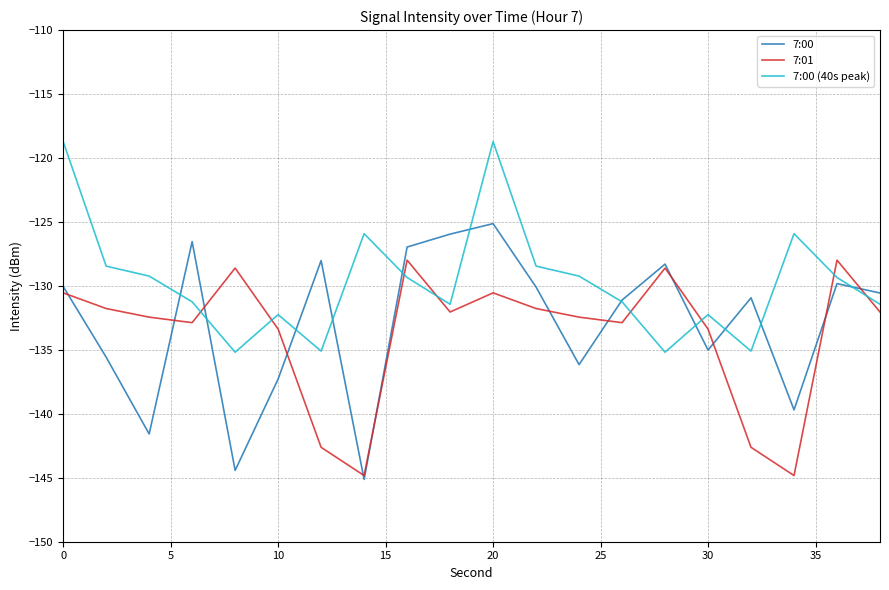

How many intersections are there between 7:00 (40s peak) and 7:00?

11